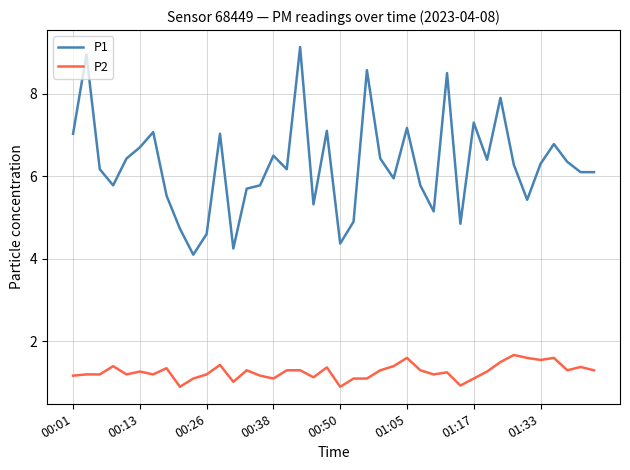

List the series in order of their overall mean, highest first.

P1, P2